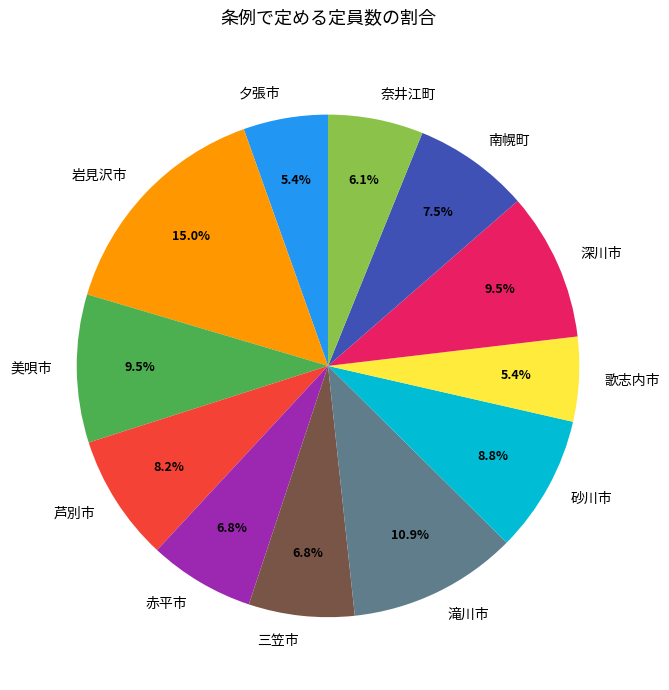

Is there any slice that represents more than half of the pie?

No